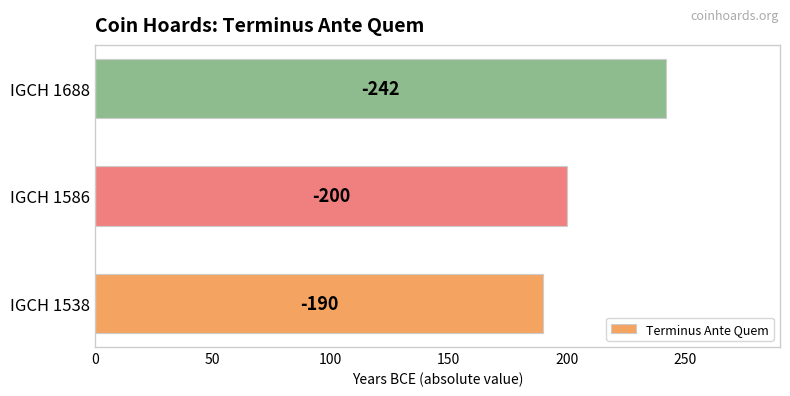

Are the bars horizontal?

Yes